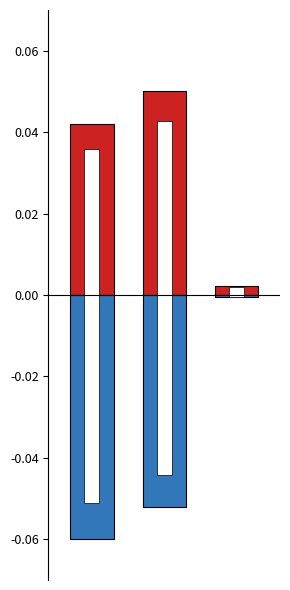

Where is Белки nearest to the value 0?

2